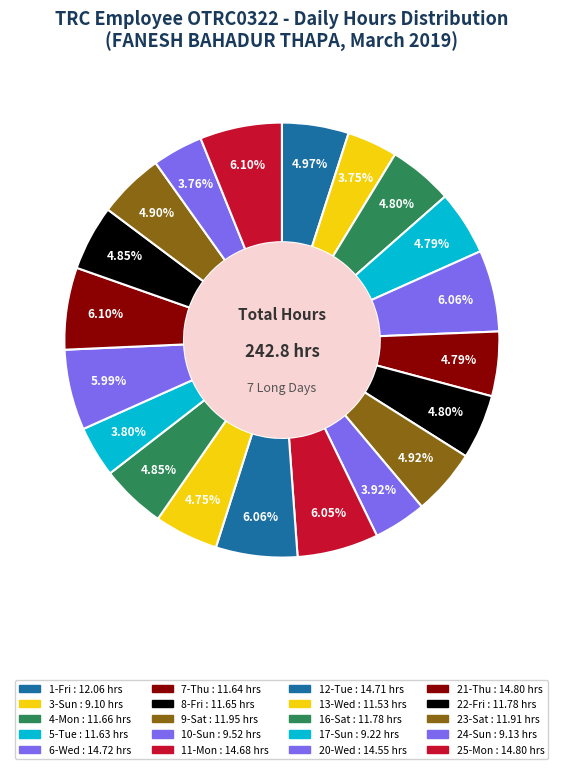

How many slices are in this pie chart?

20